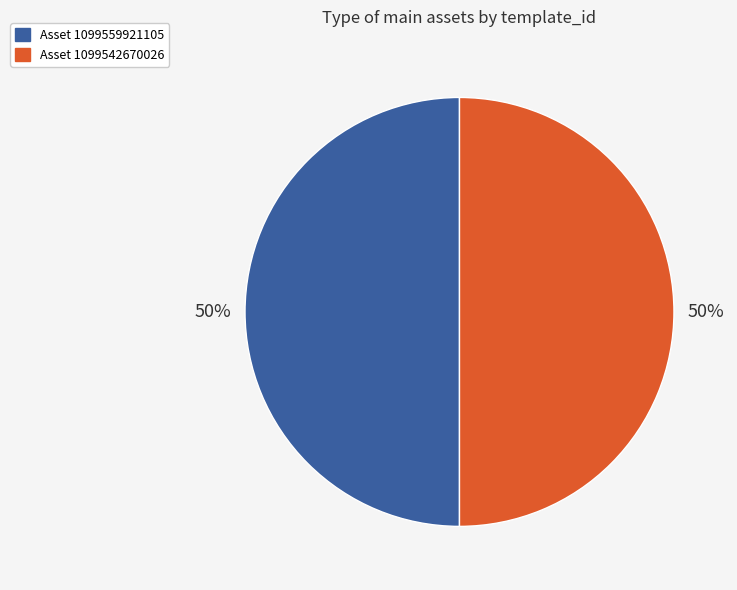

How many segments does this pie chart have?

2